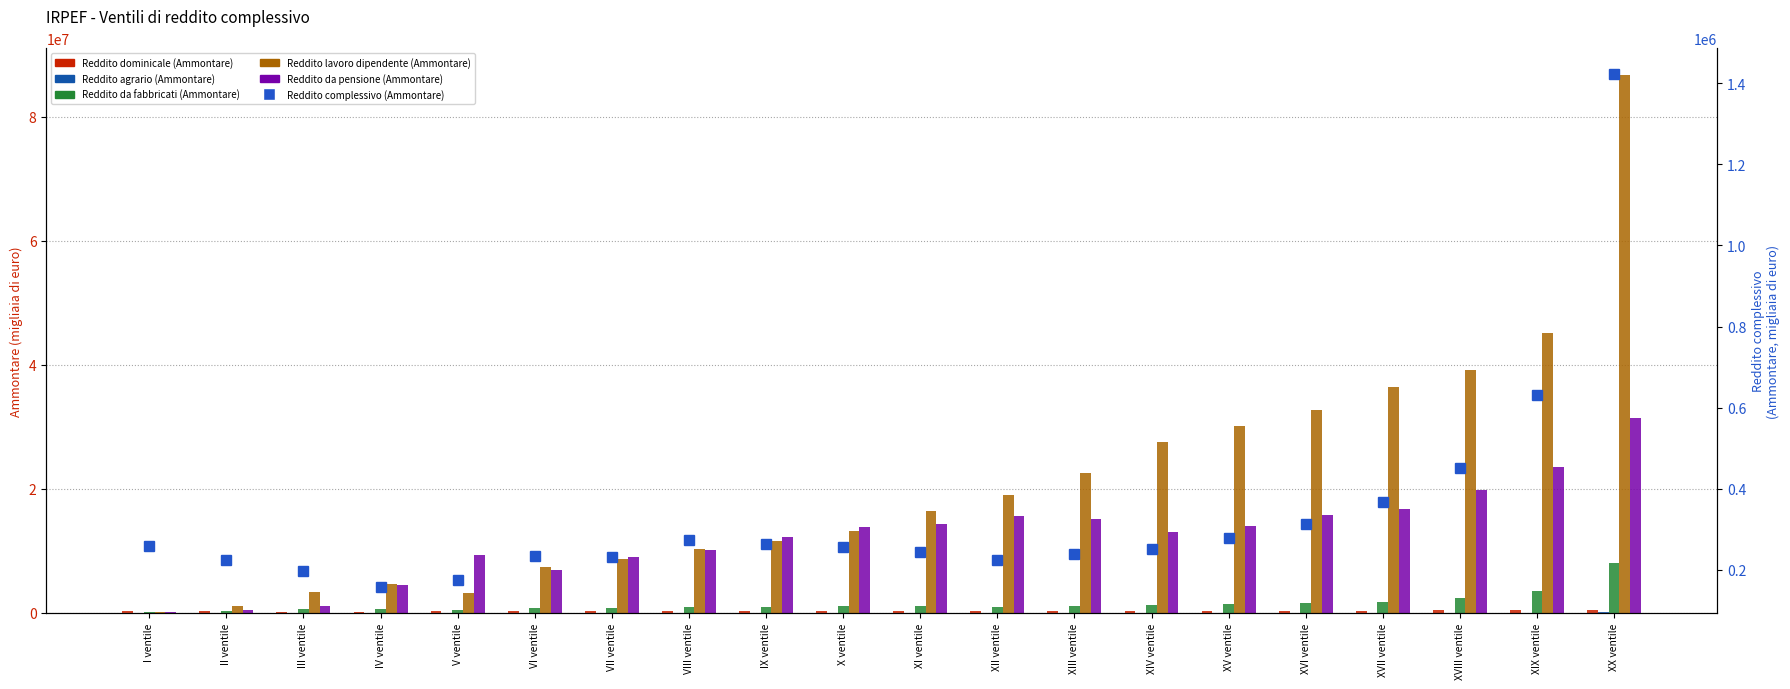

The Reddito complessivo (Ammontare) series shows 631987 at XIX ventile. True or false?

True